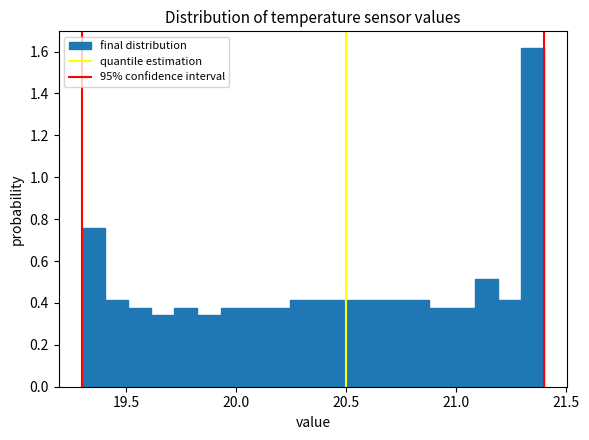

Read against the x-axis, roughly where is the centre of the tallest bar?

21.35